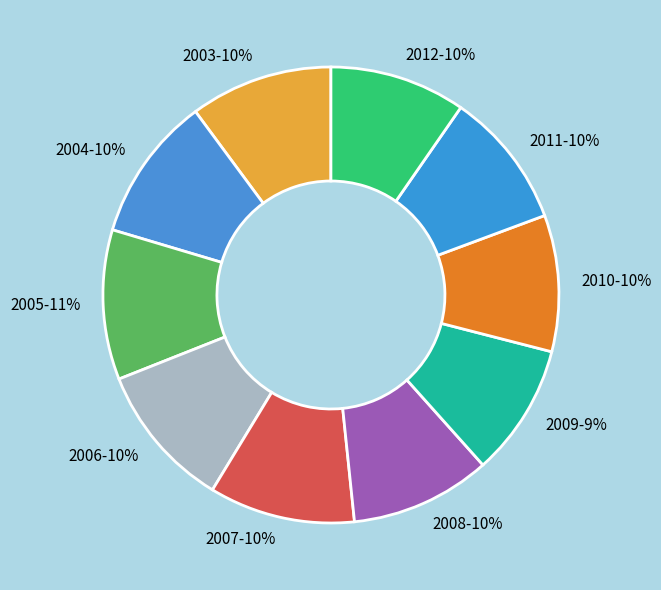

Is the sum of 2006-10% and 2005-11% greater than half?

No